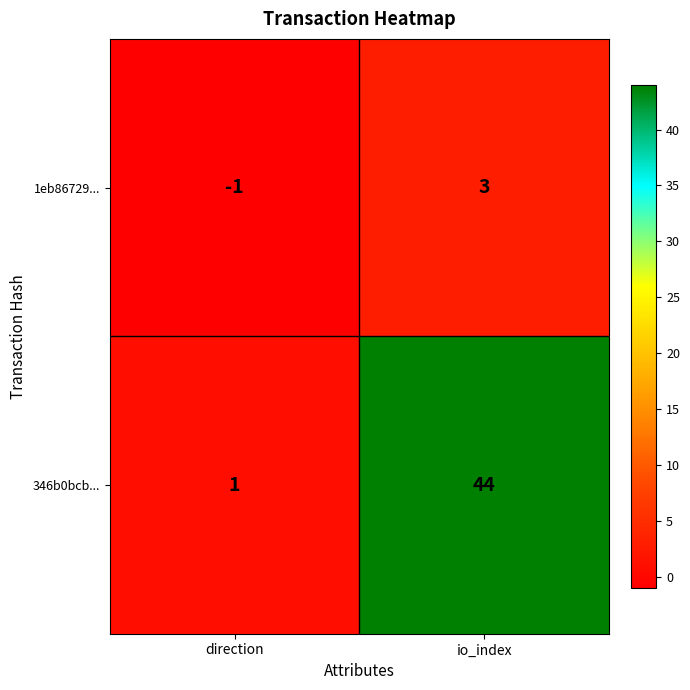

How many data points does each series have?

2